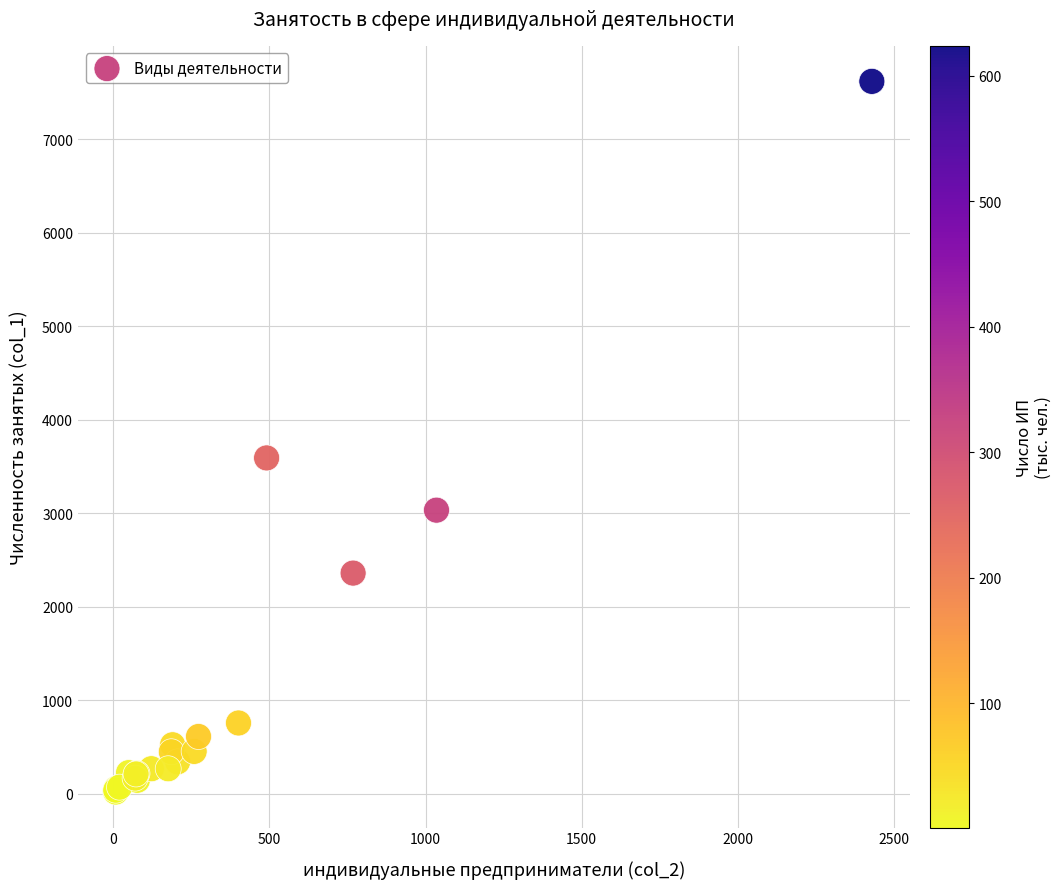

What Y value in the scatter plot is closest to 3818?

3591.8